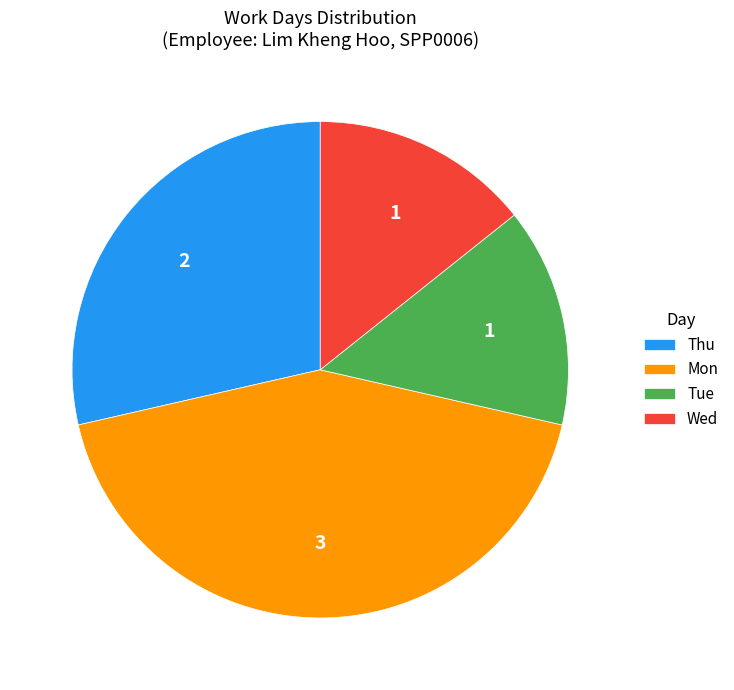

Which has a higher value, Tue or Mon?

Mon